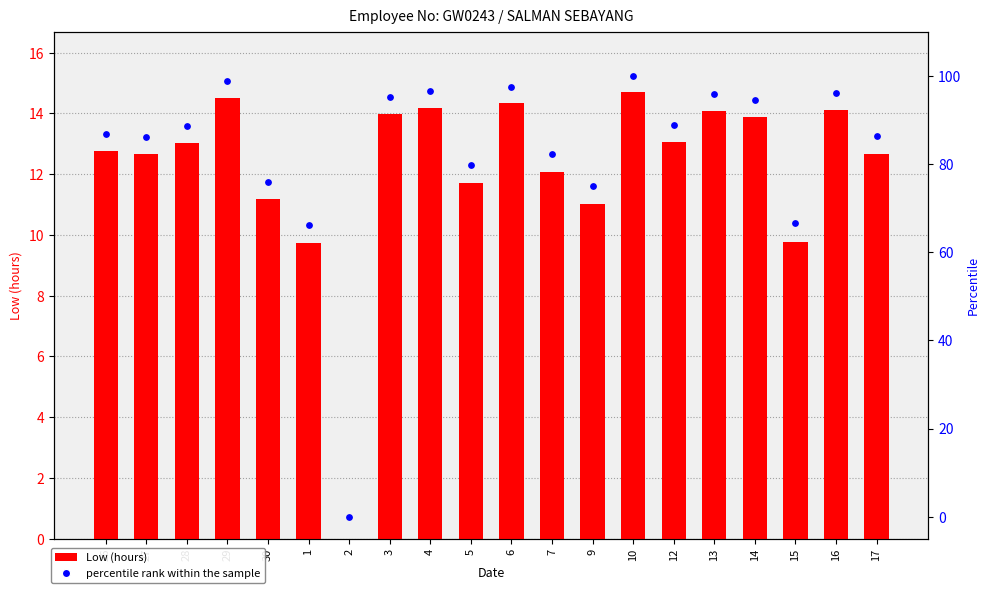

At which category is the sum across all series the highest?

10